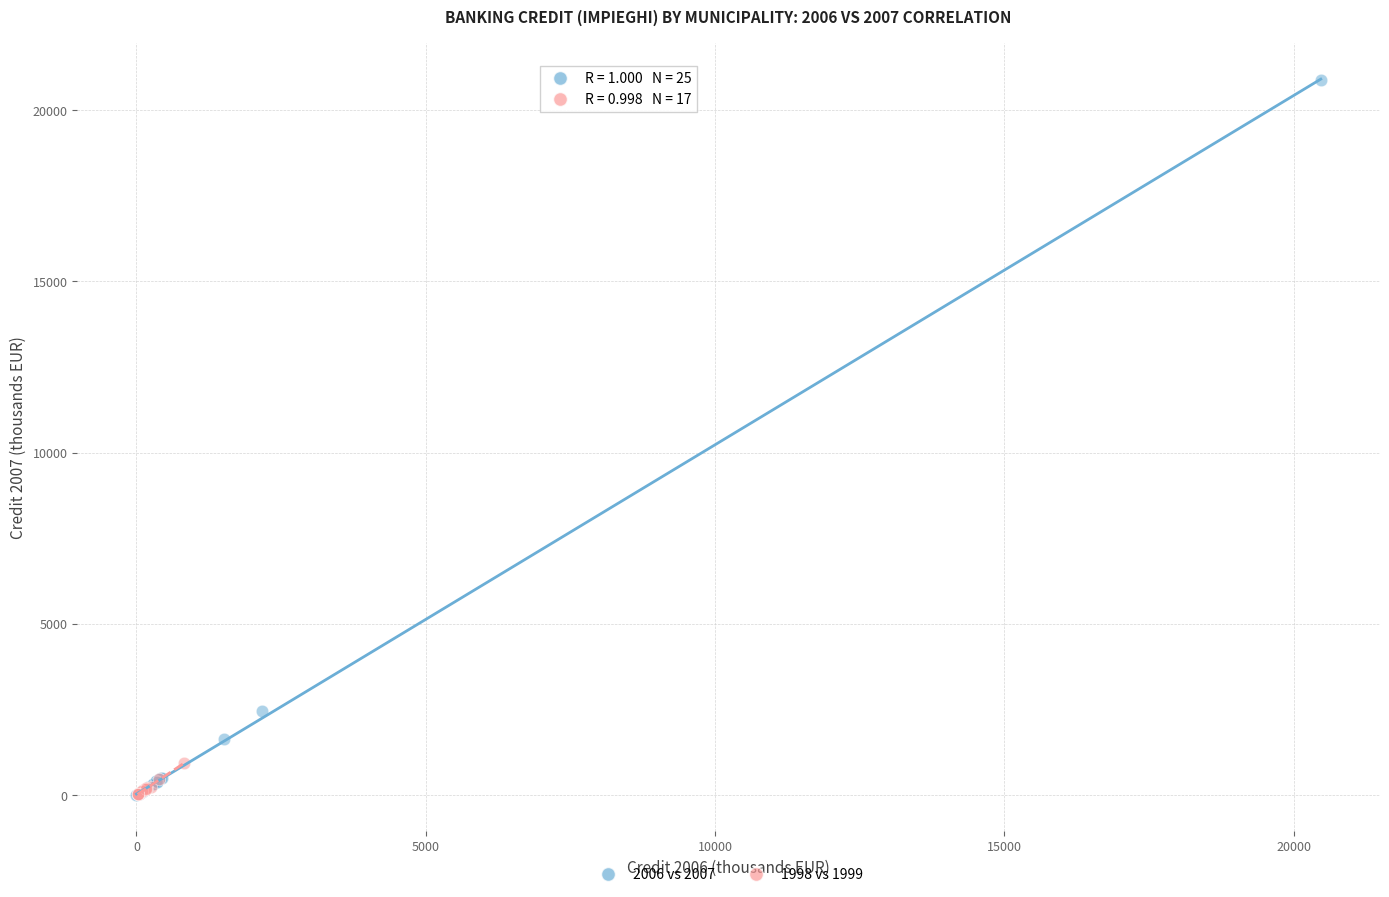

What are all the series names shown in the legend?

2006 vs 2007, 1998 vs 1999